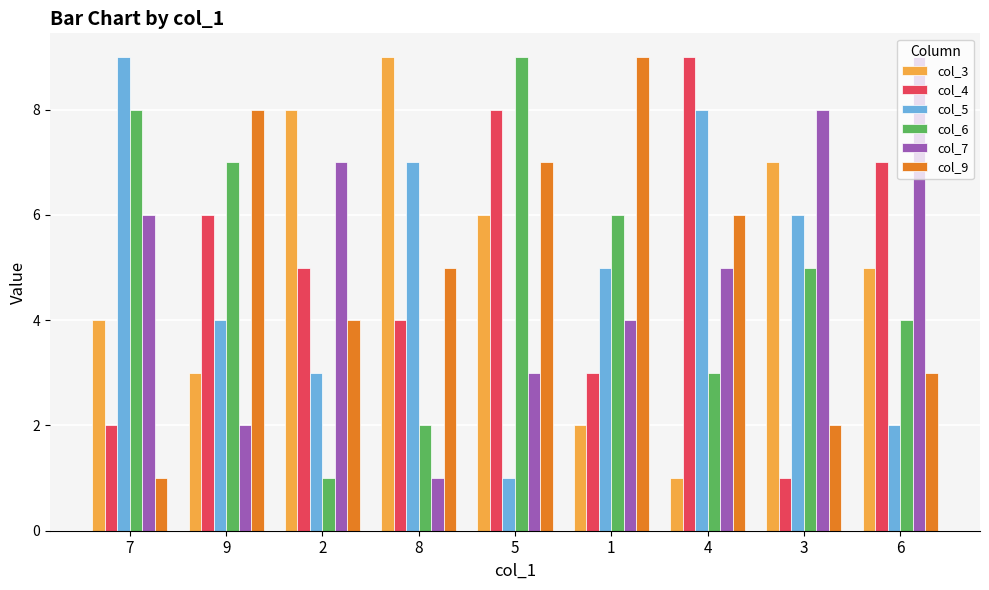

What are all the series names shown in the legend?

col_3, col_4, col_5, col_6, col_7, col_9